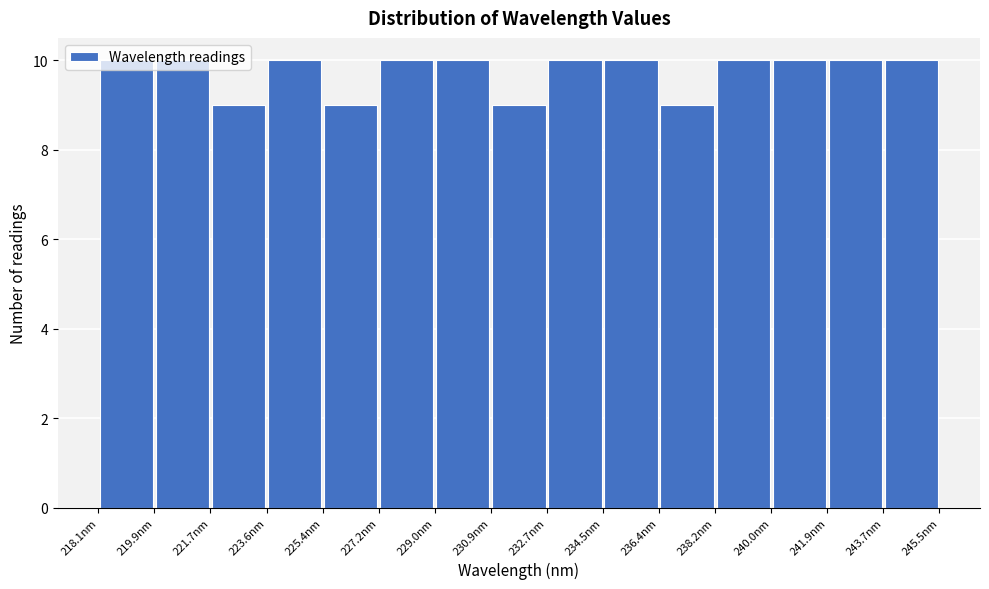

What is the height of the bar covering 219.8 to 221.8 on the x-axis? Neither the bar edges nor the heights are printed on the chart, so give them approximately, as read against the axes.

10